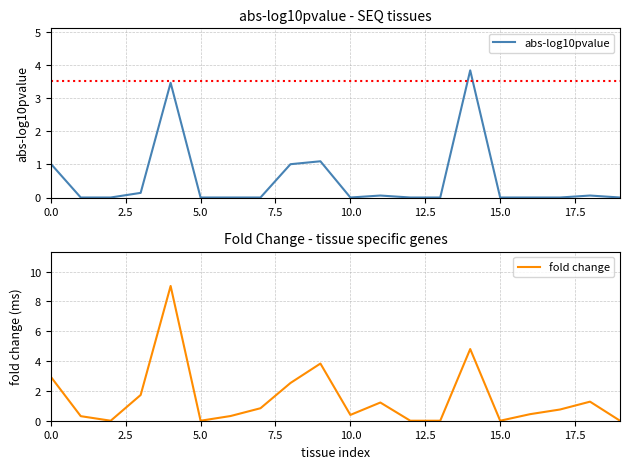

In fold change, how many points are lower than both neighbors (excluding endpoints)?

4